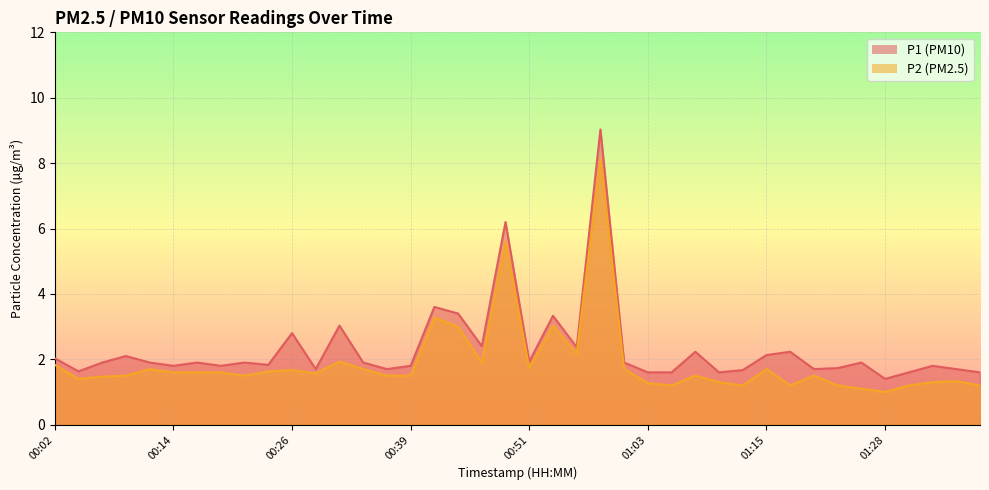

Between 00:29 and 01:20, which is larger?

00:29